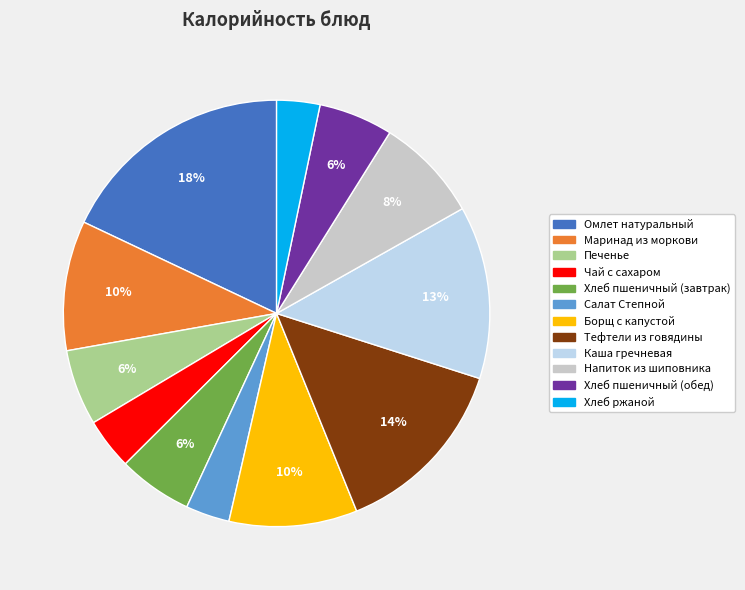

To the nearest percent, what is the average slice percentage?

8%